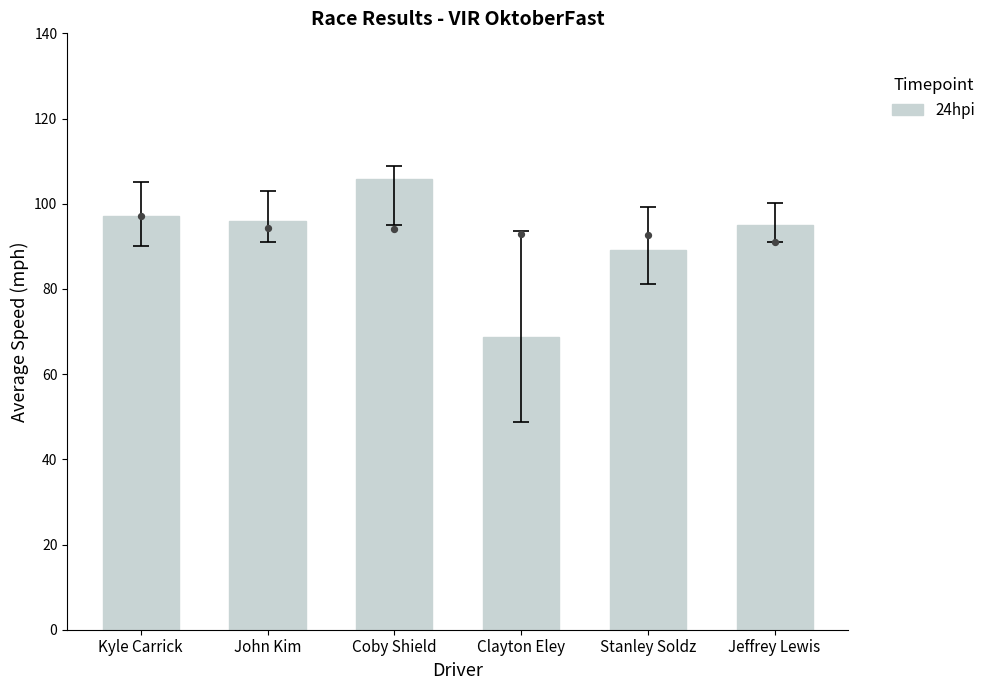

Which has a higher value, Kyle Carrick or Stanley Soldz?

Kyle Carrick